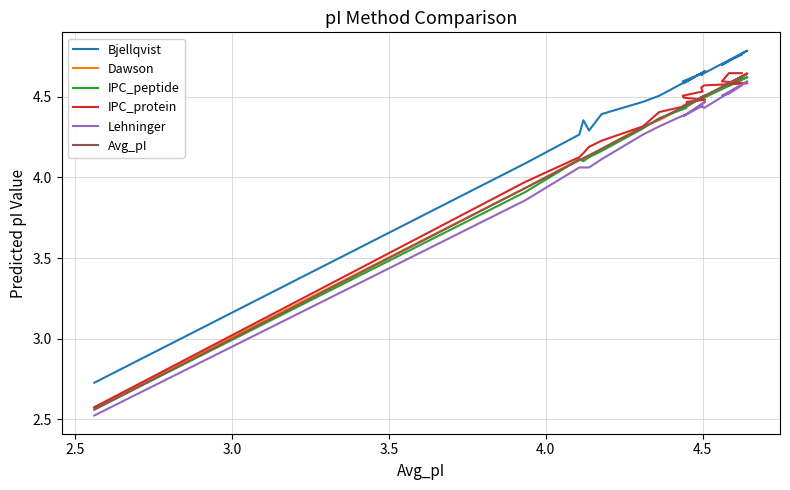

Is the value of IPC_peptide at 7 greater than the value of Lehninger at 3.0?

Yes